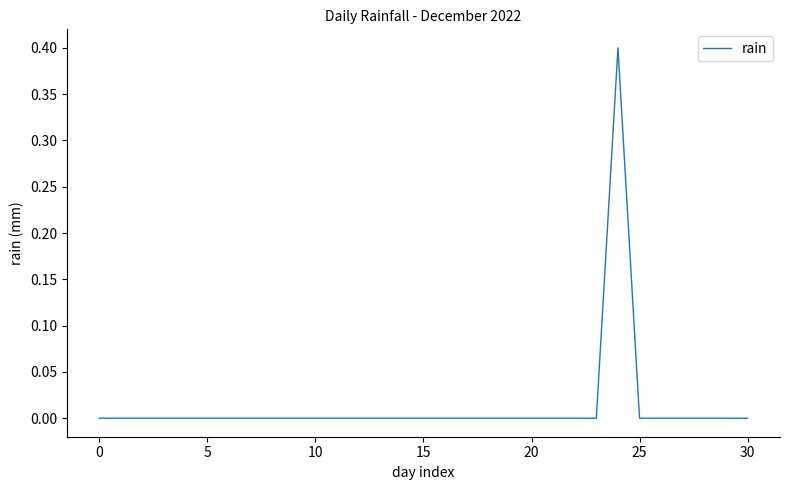

What is the difference between the maximum and minimum values?

0.4